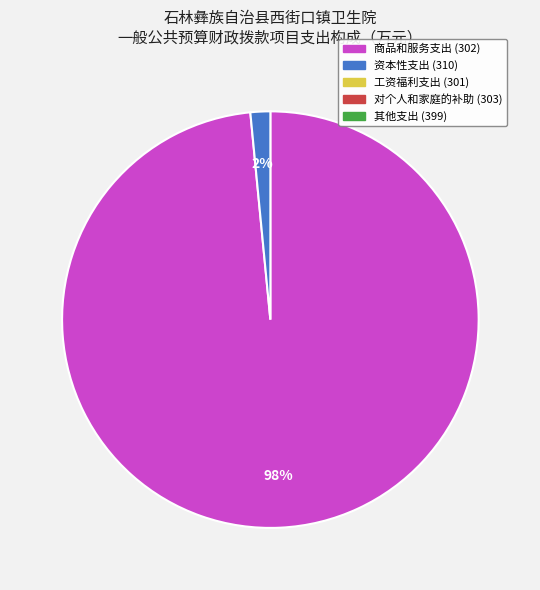

Does any single category account for the majority?

Yes